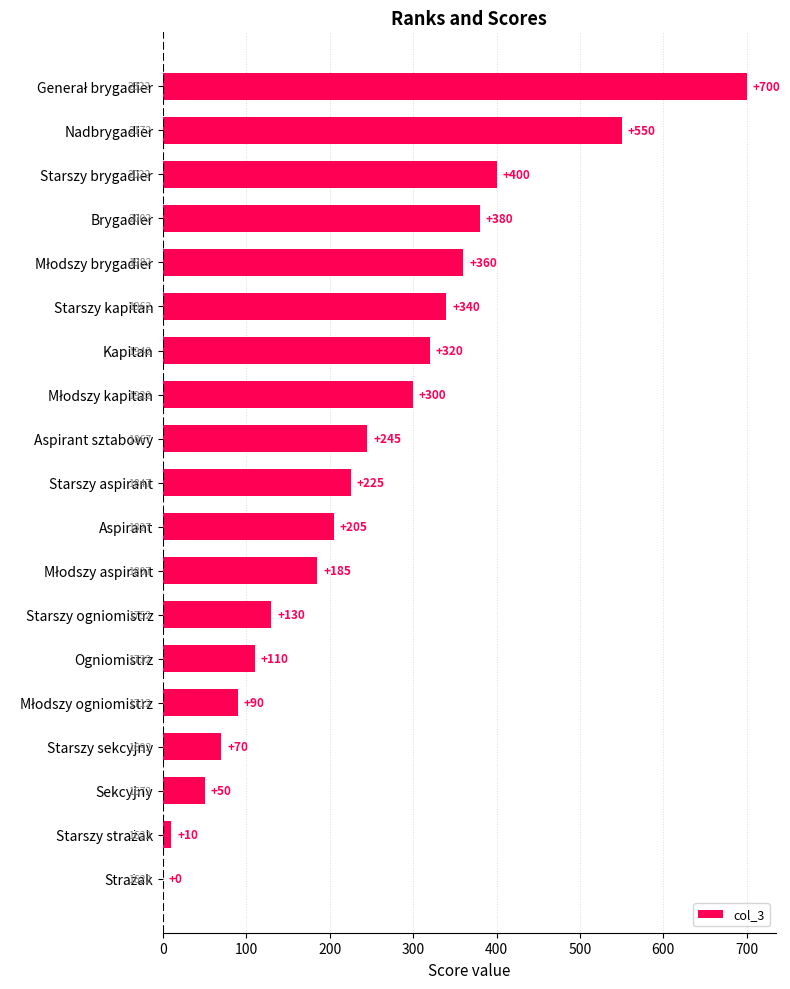

The chart shows a value of 553 at Starszy kapitan. True or false?

False